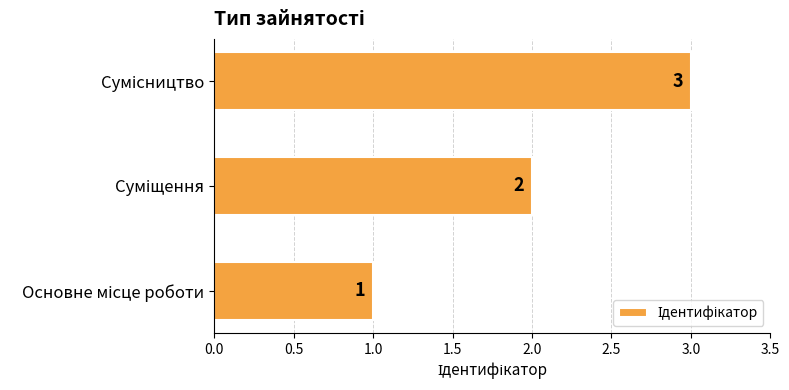

What is the sum of all values?

6